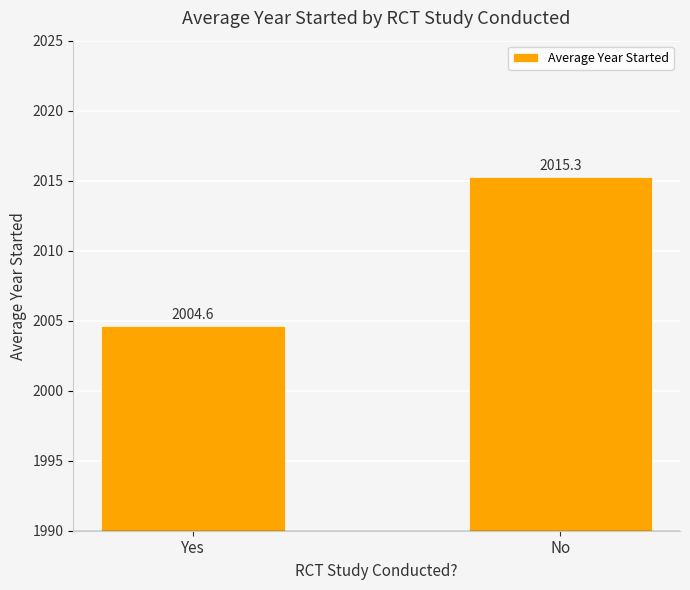

List the labels in order of value, largest first.

No, Yes